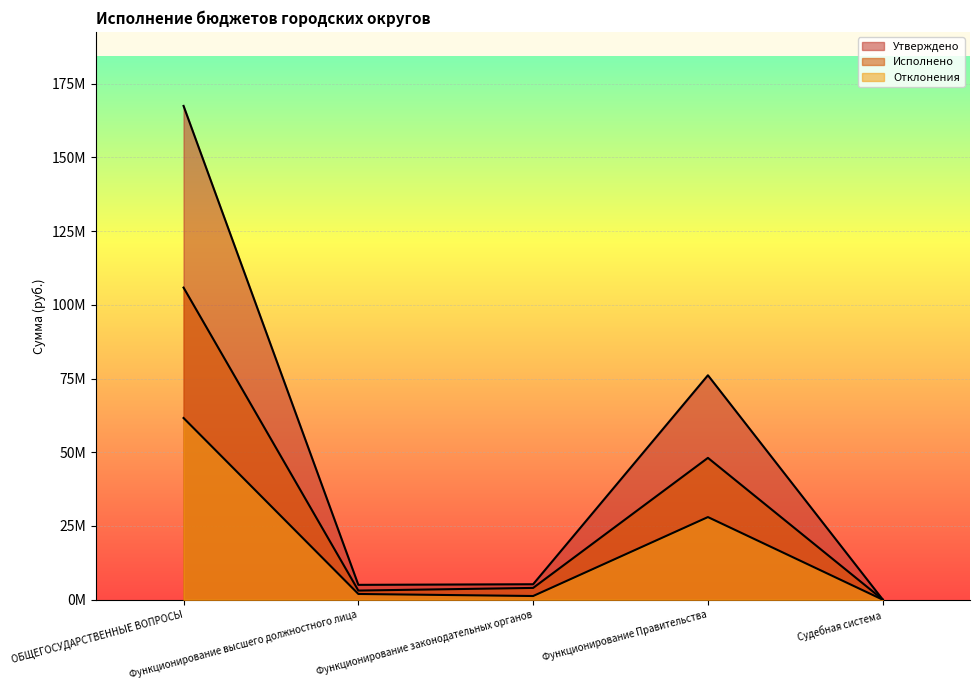

What is the sum of all Утверждено values?

253852970.0